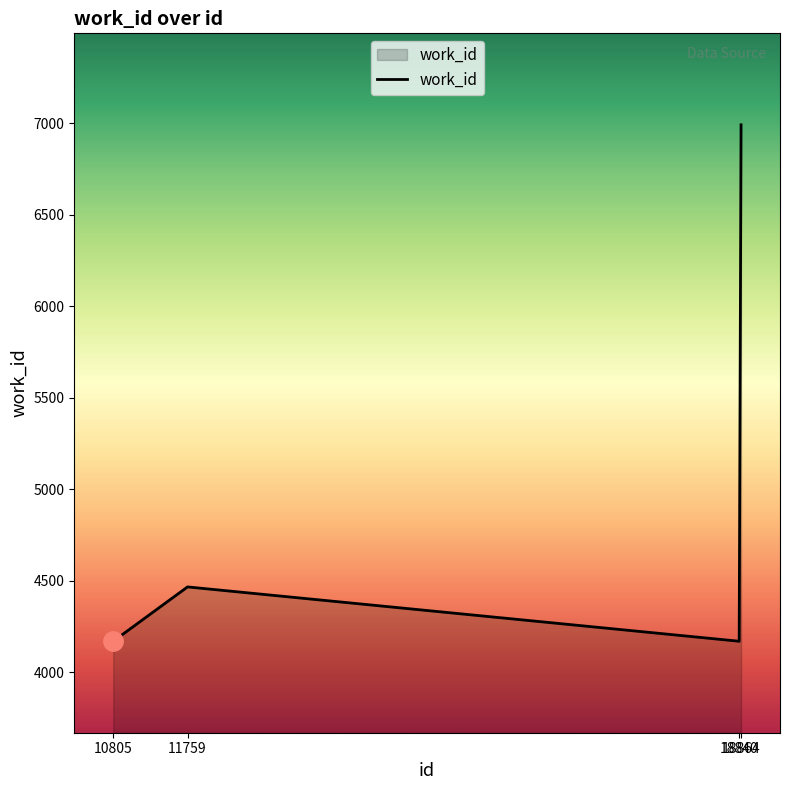

True or false: there are more than 1 points higher than both neighbors.

False